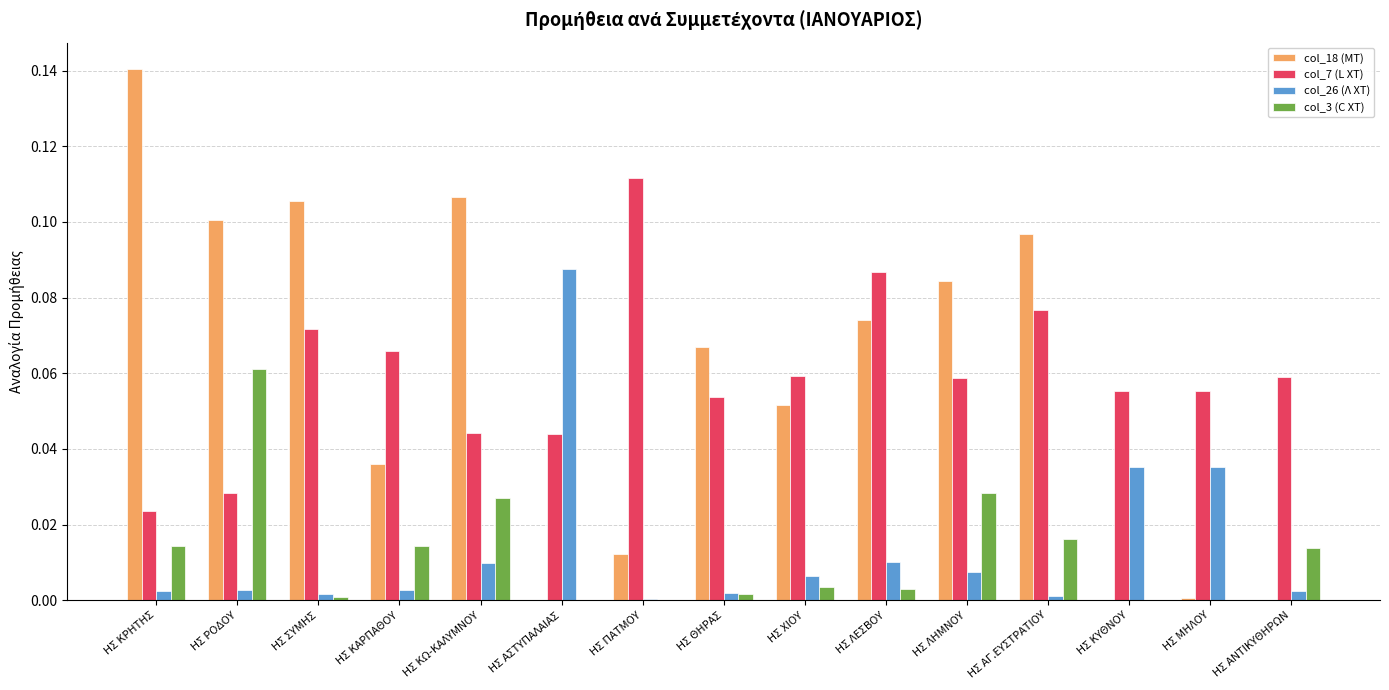

Which category has the highest value in the col_26 (Λ ΧΤ) series?

ΗΣ ΑΣΤΥΠΑΛΑΙΑΣ